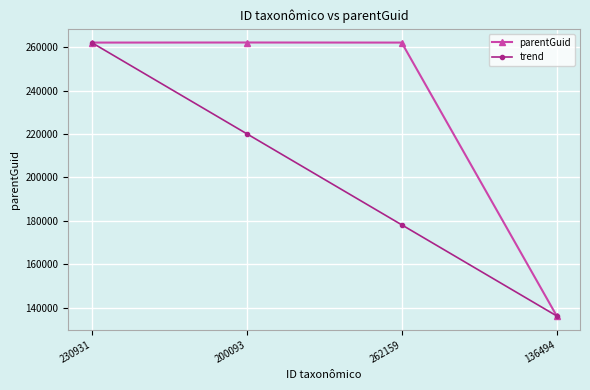

Rank the series at 262159 from highest to lowest value.

parentGuid, trend